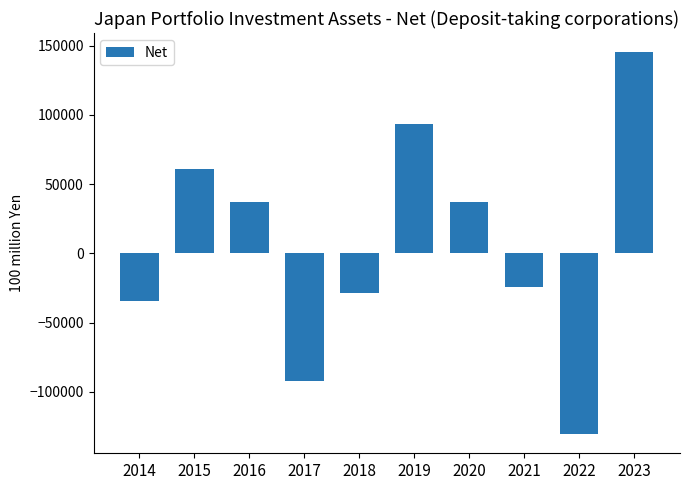

How many series are shown in this chart?

1